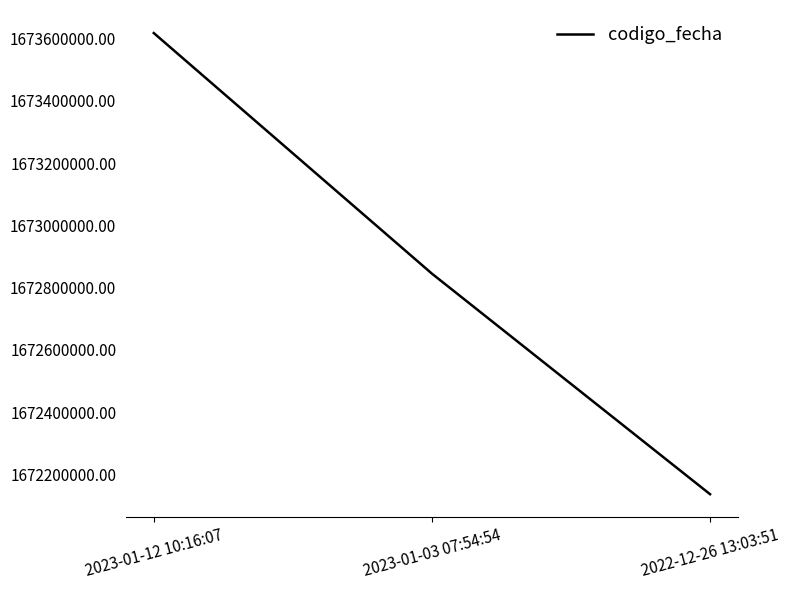

The chart shows a value of 2812564371 at 2023-01-12 10:16:07. True or false?

False